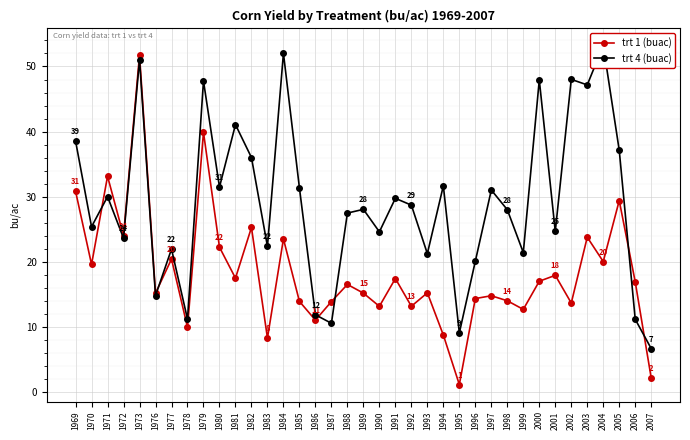

Rank the series by their average value, from highest to lowest.

trt 4 (buac), trt 1 (buac)